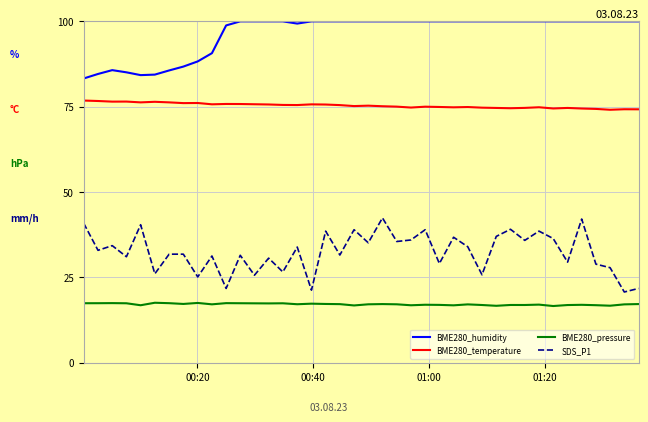

Which series has the largest total across all categories?

BME280_humidity